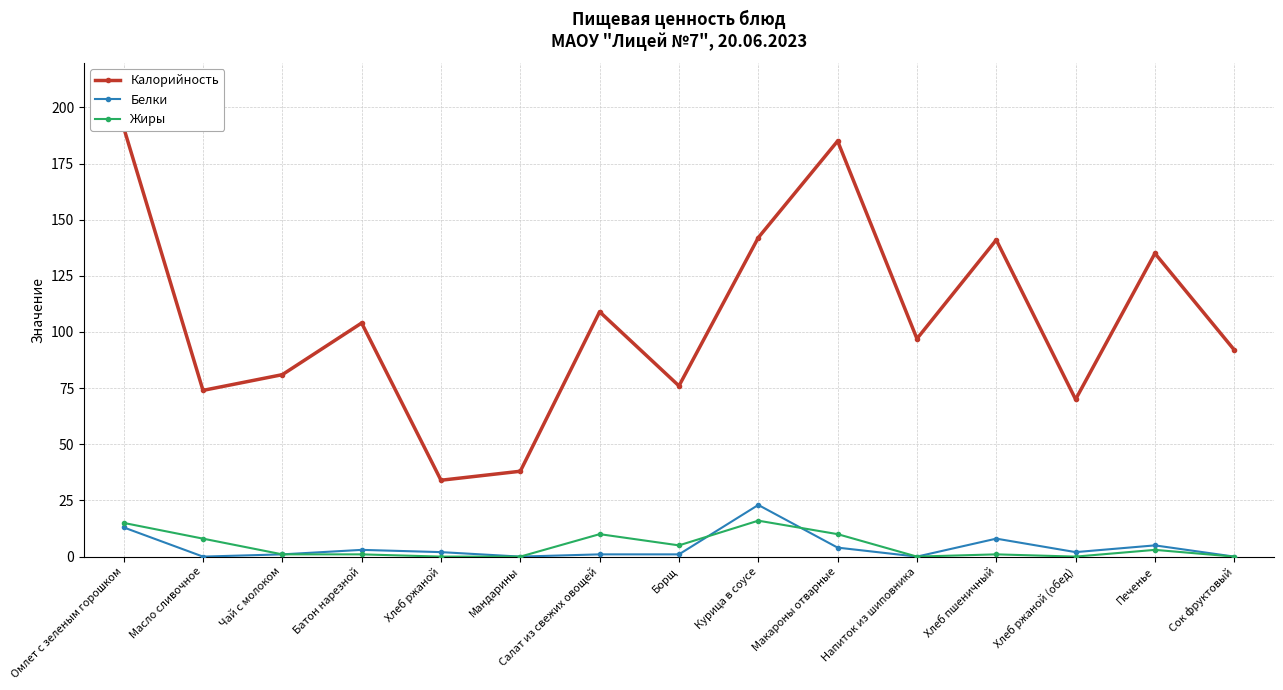

True or false: Белки has more than 1 points higher than both neighbors.

True